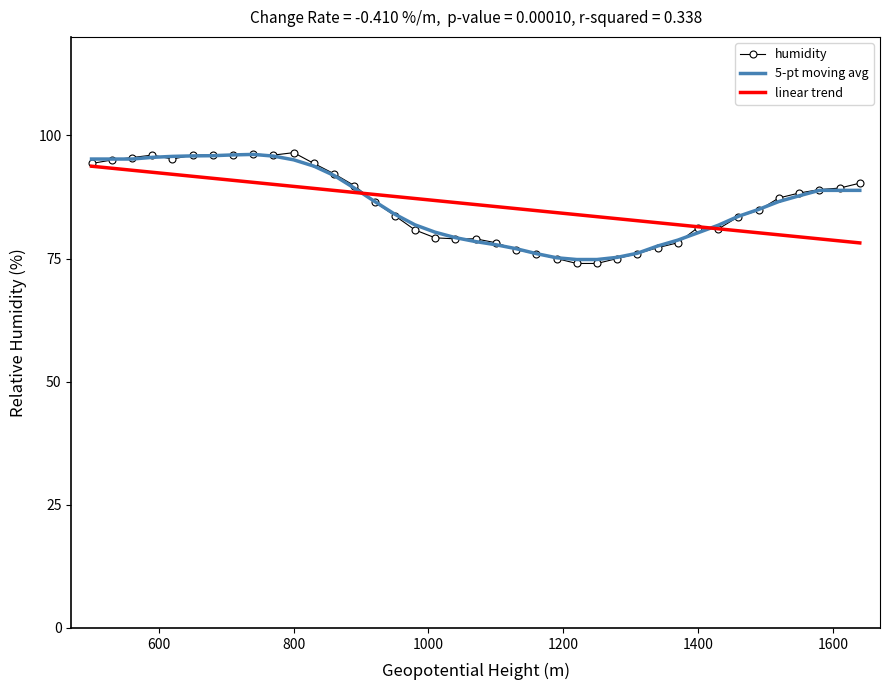

Which series has the largest range (max minus min)?

humidity